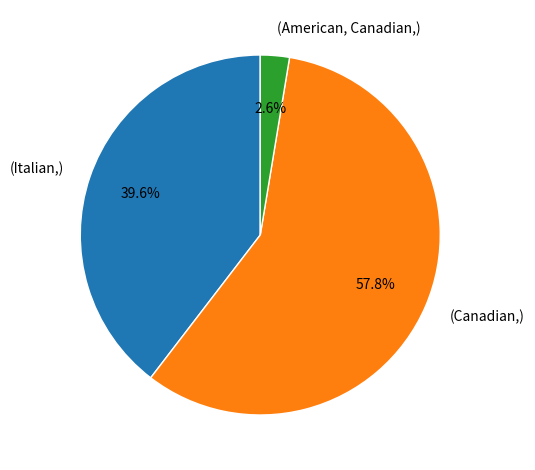

Between (Canadian,) and (American, Canadian,), which is larger?

(Canadian,)